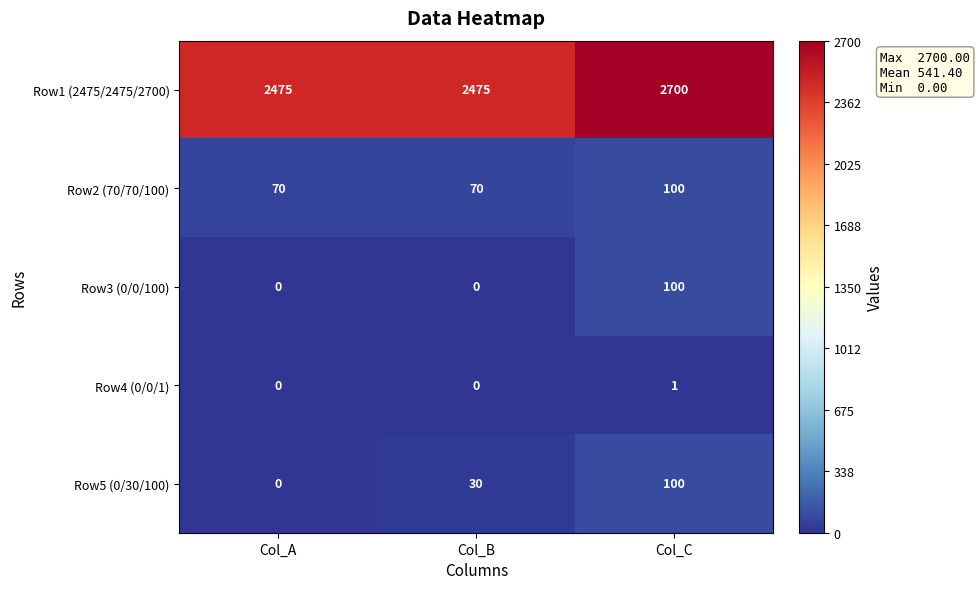

True or false: Row5 (0/30/100) has a value of 167 at Col_C.

False